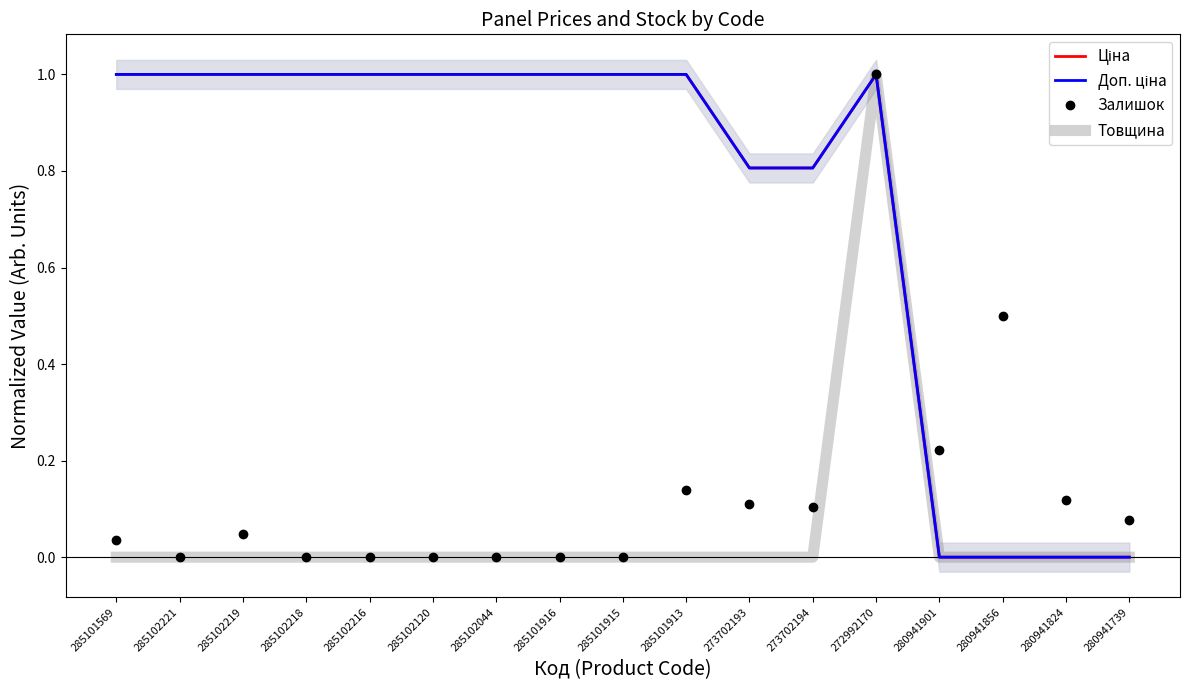

Which series has the widest spread of values?

Ціна